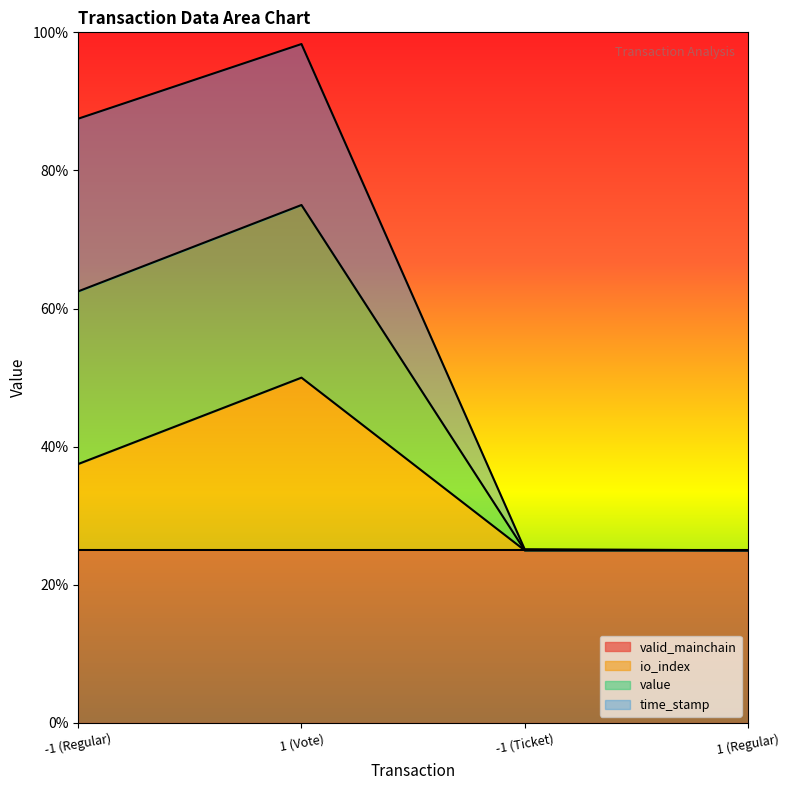

List the labels in order of time_stamp value, smallest first.

1 (Regular), -1 (Ticket), -1 (Regular), 1 (Vote)